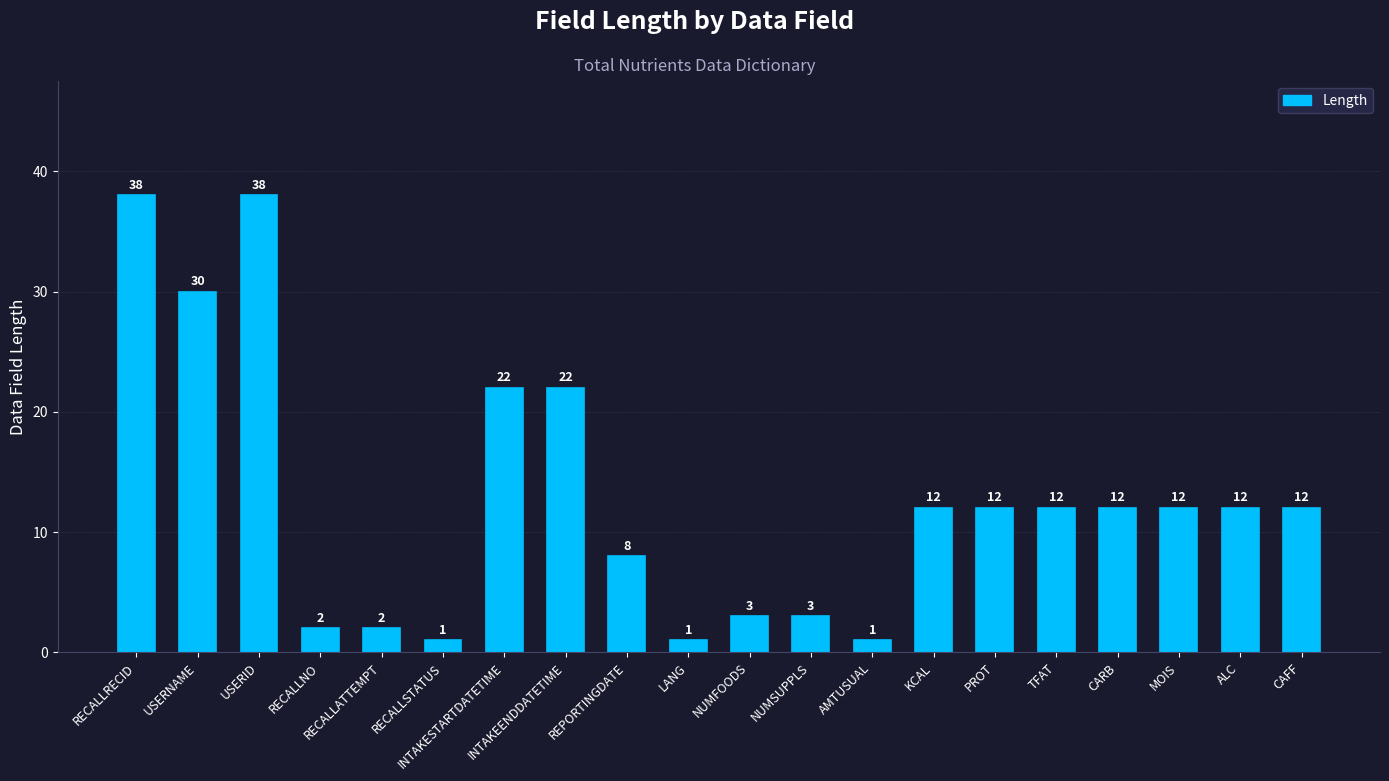

What is the difference between the second highest and second lowest values?

37